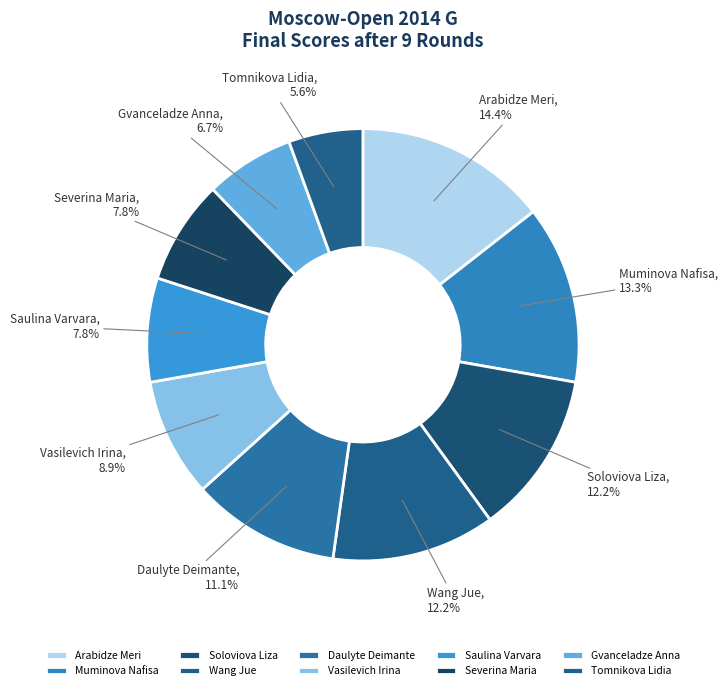

Which slice is the smallest?

Tomnikova Lidia